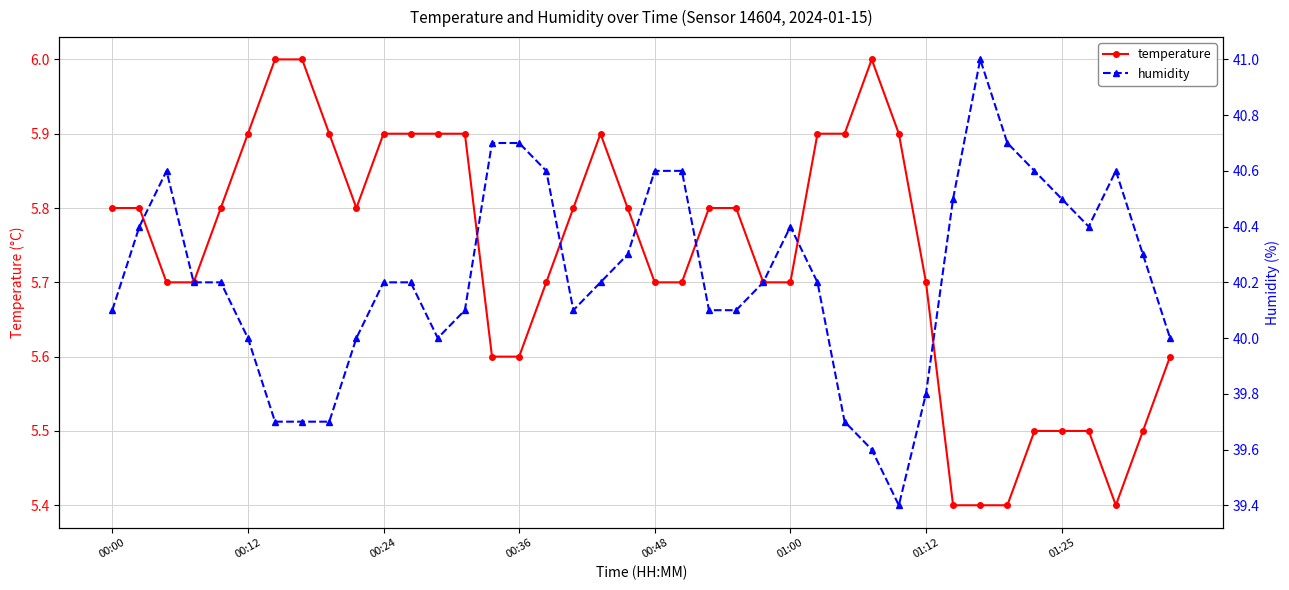

What is the lowest value of the temperature series?

5.4